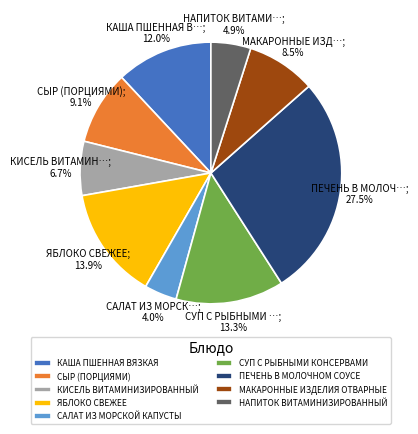

To the nearest percent, what is the average slice percentage?

11%